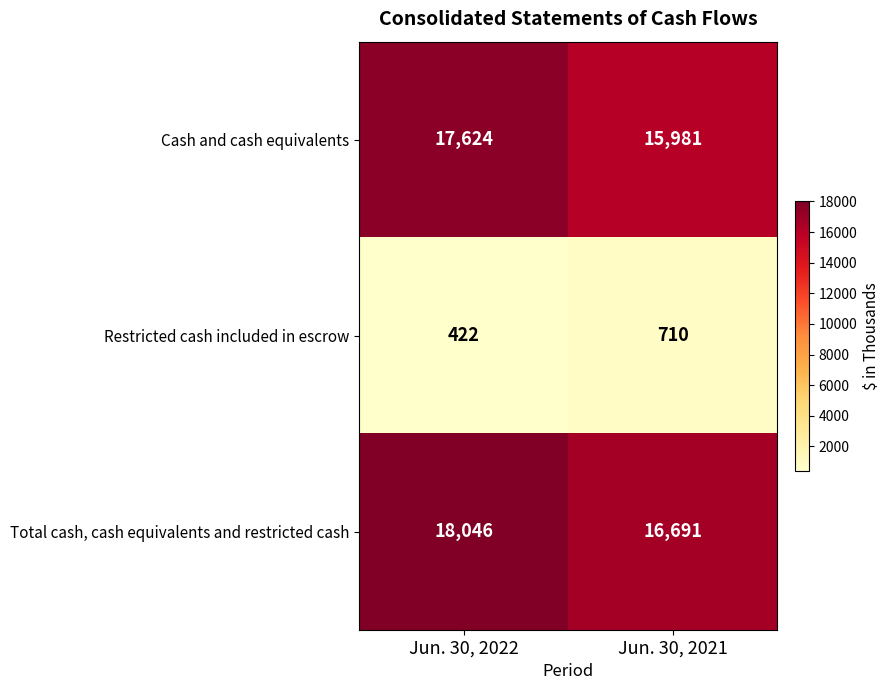

What is the difference between the Cash and cash equivalents values at Jun. 30, 2022 and Jun. 30, 2021?

1643